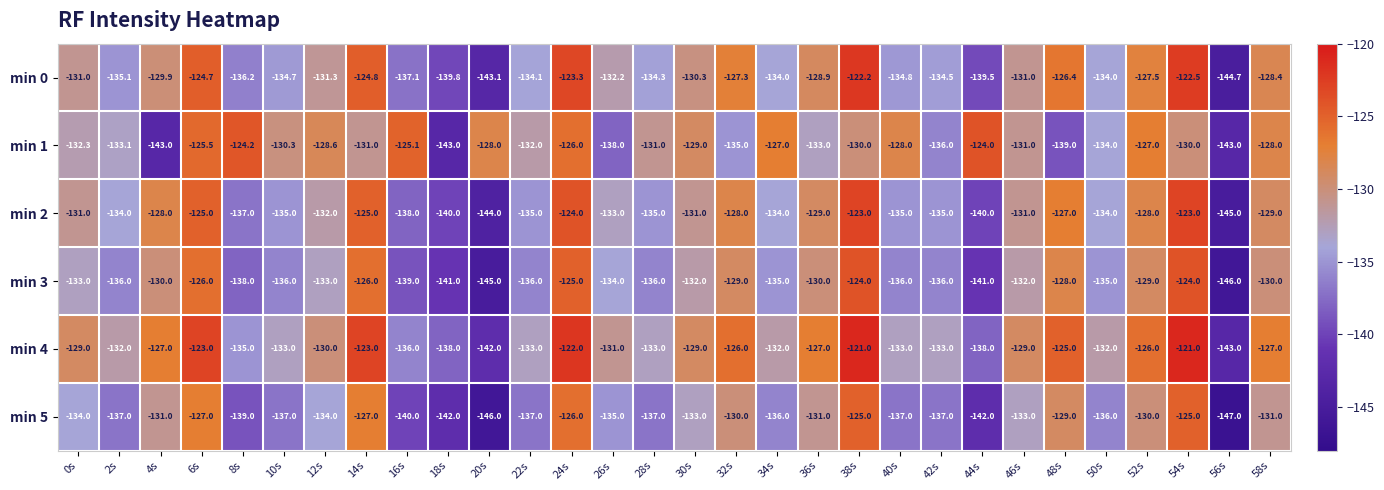

What is the difference between the maximum and minimum values in the min 0 series?

22.5